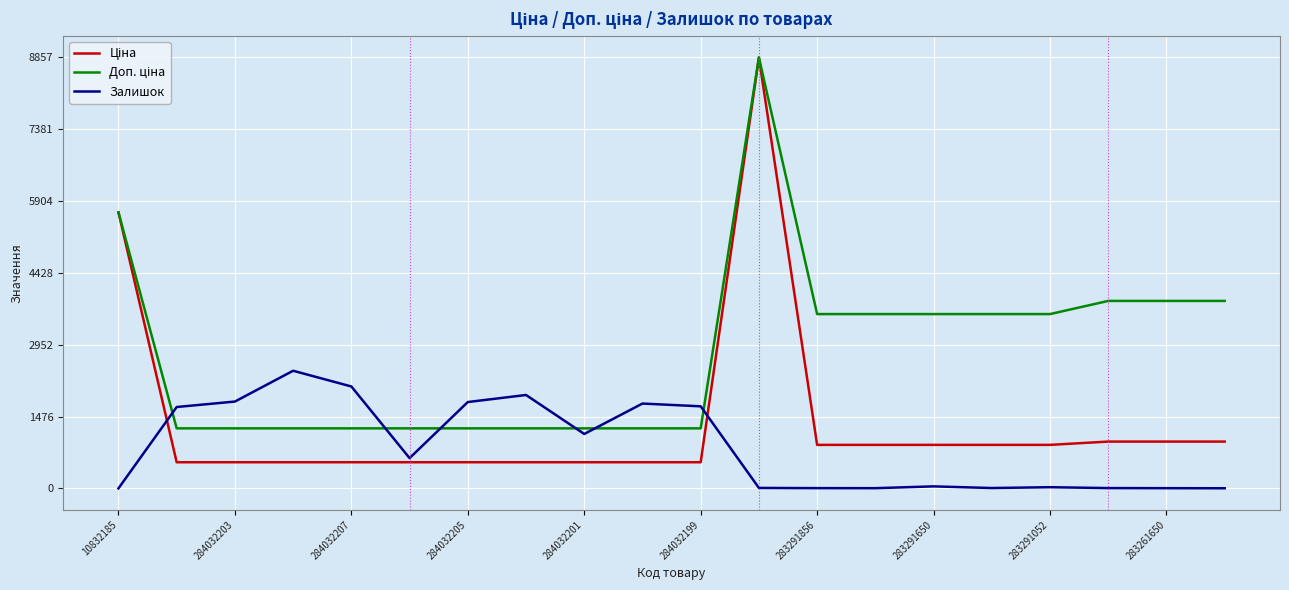

What is the greatest value displayed?

8856.7